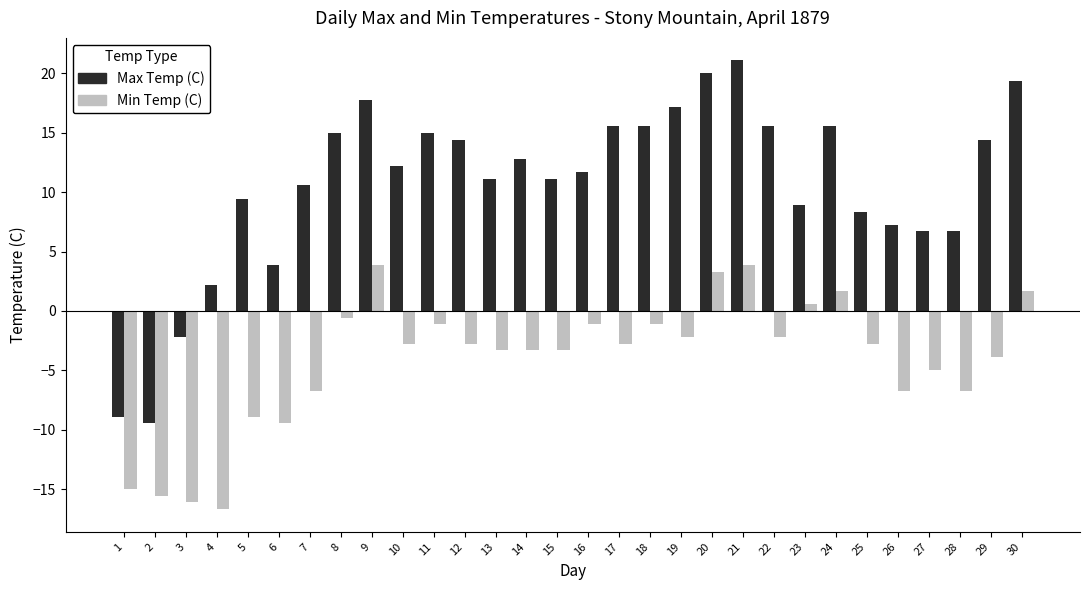

What is the value of the Min Temp (C) bar at the 5th from the left?

-8.9